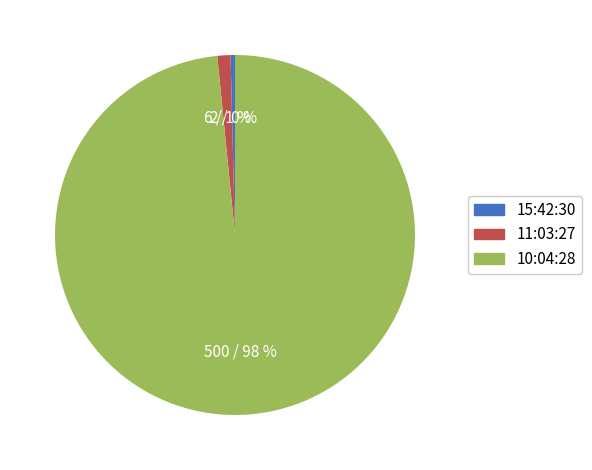

Rank the categories by value from highest to lowest.

10:04:28, 11:03:27, 15:42:30